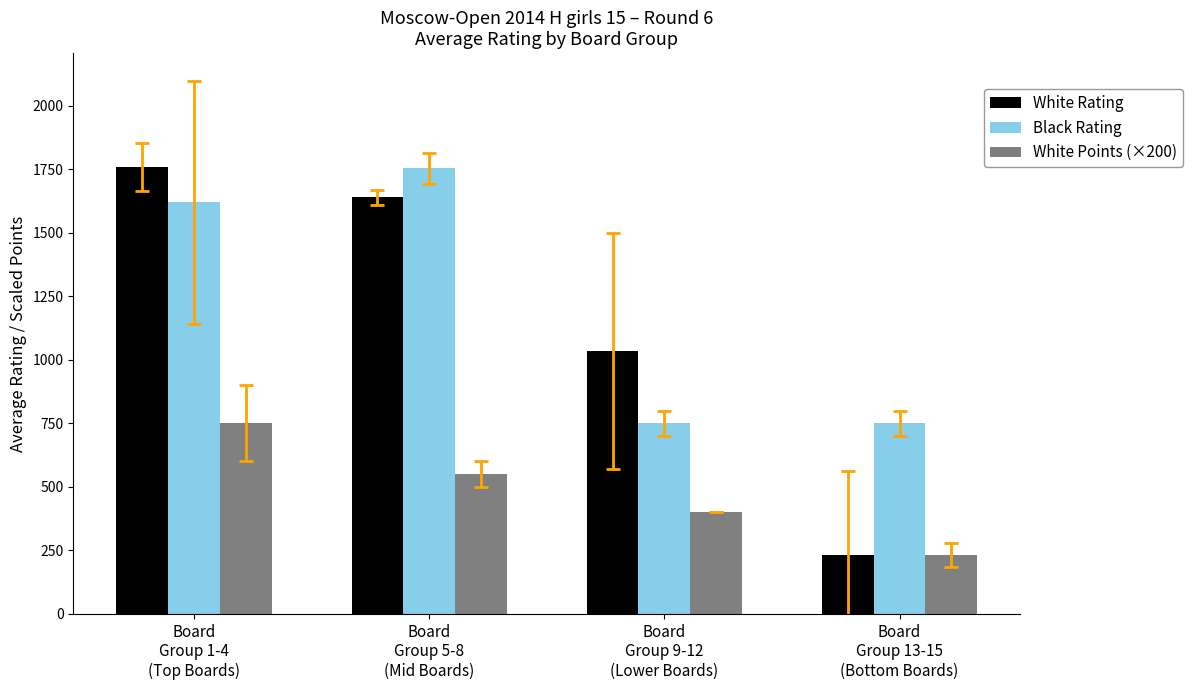

At which category is the sum across all series the highest?

Board
Group 1-4
(Top Boards)